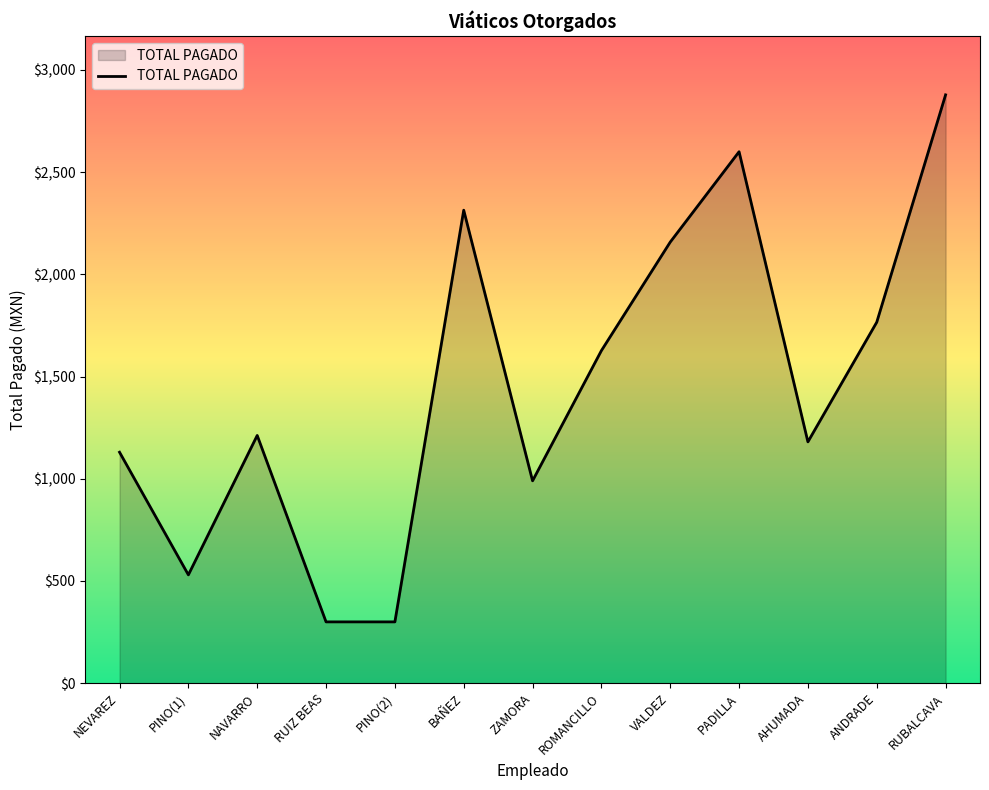

Where is the first local maximum?

NAVARRO